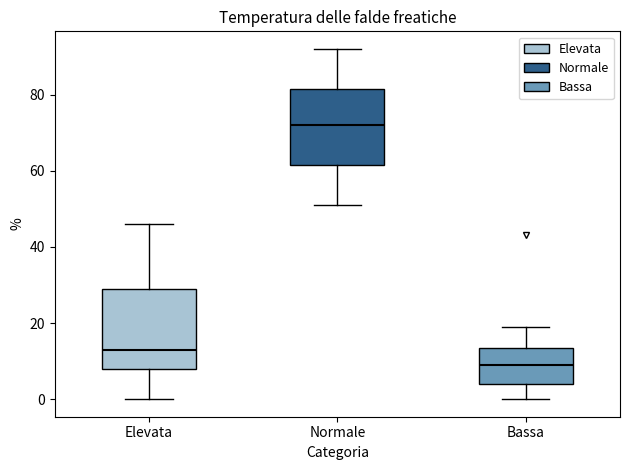

Where does the upper whisker of the box for Bassa end on the y-axis? The values are not printed on the chart, so give them approximately, as read against the axis.

20